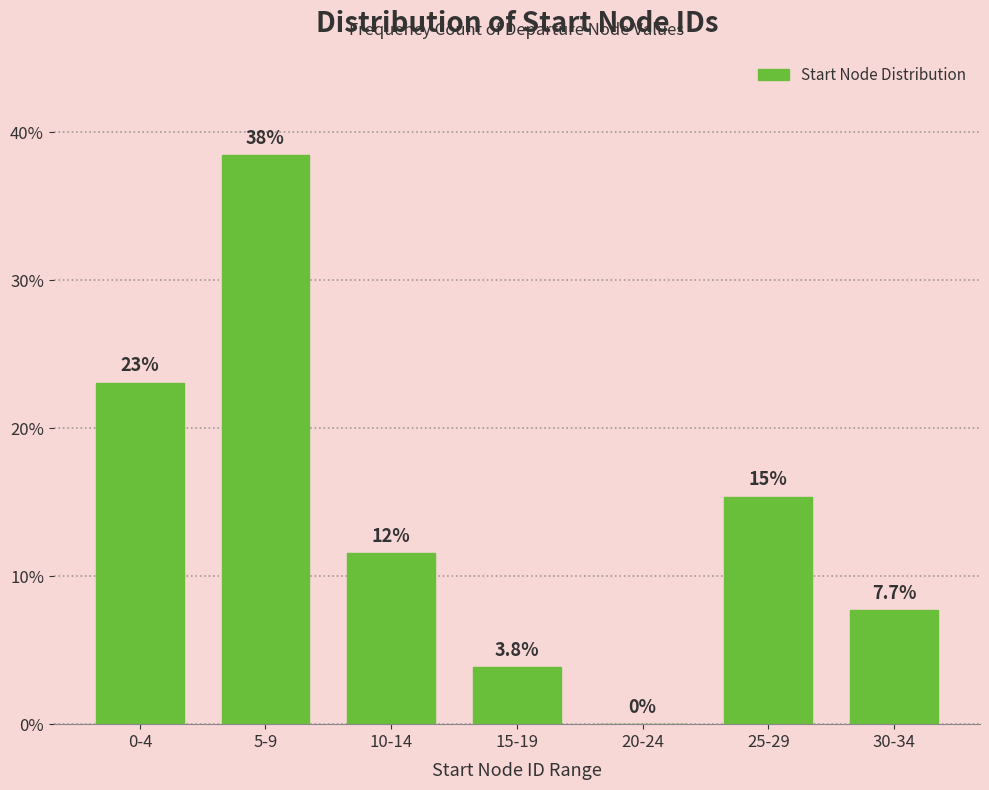

Reading right to left, extract all data points from this chart.

30-34=7.7	25-29=15.4	20-24=0.0	15-19=3.8	10-14=11.5	5-9=38.5	0-4=23.1